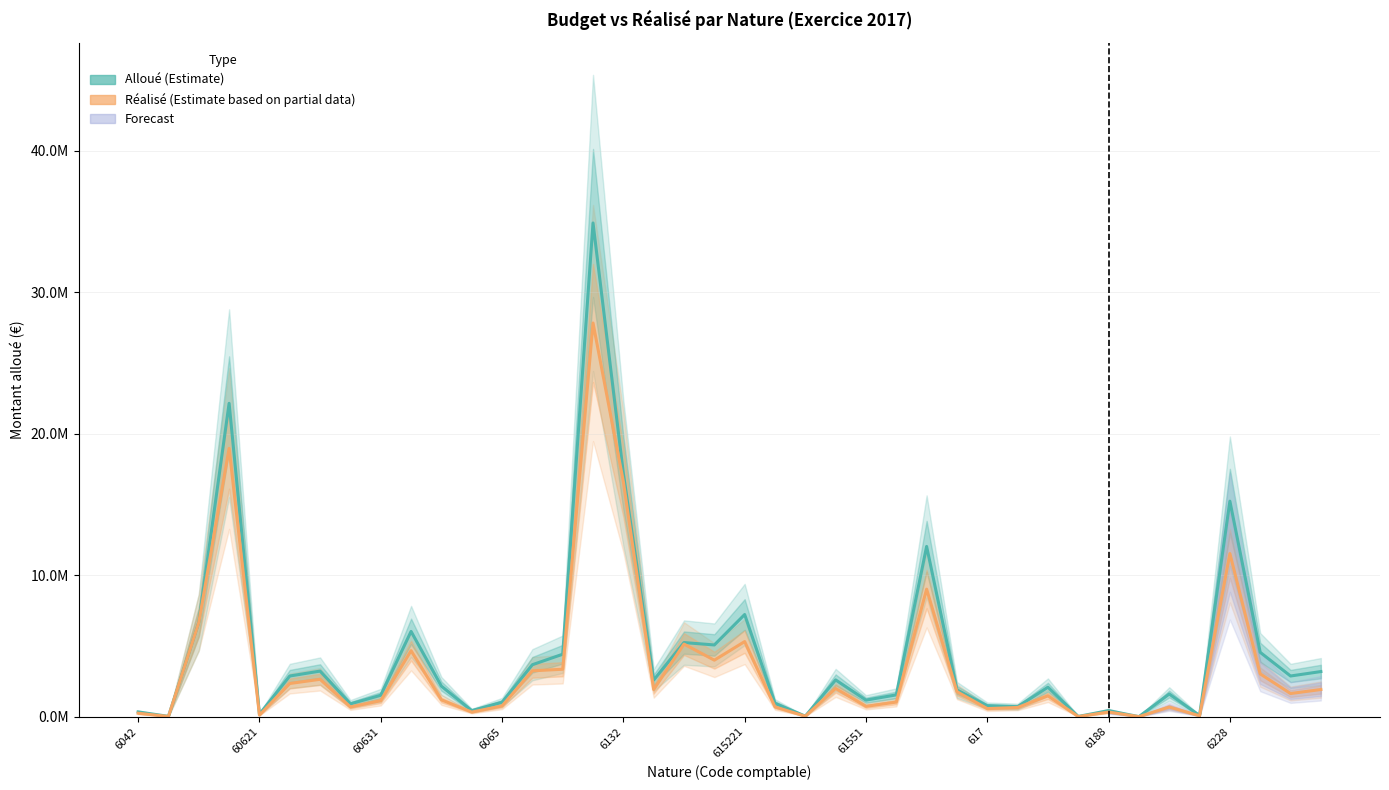

Is this an area chart (filled region under the line)?

No